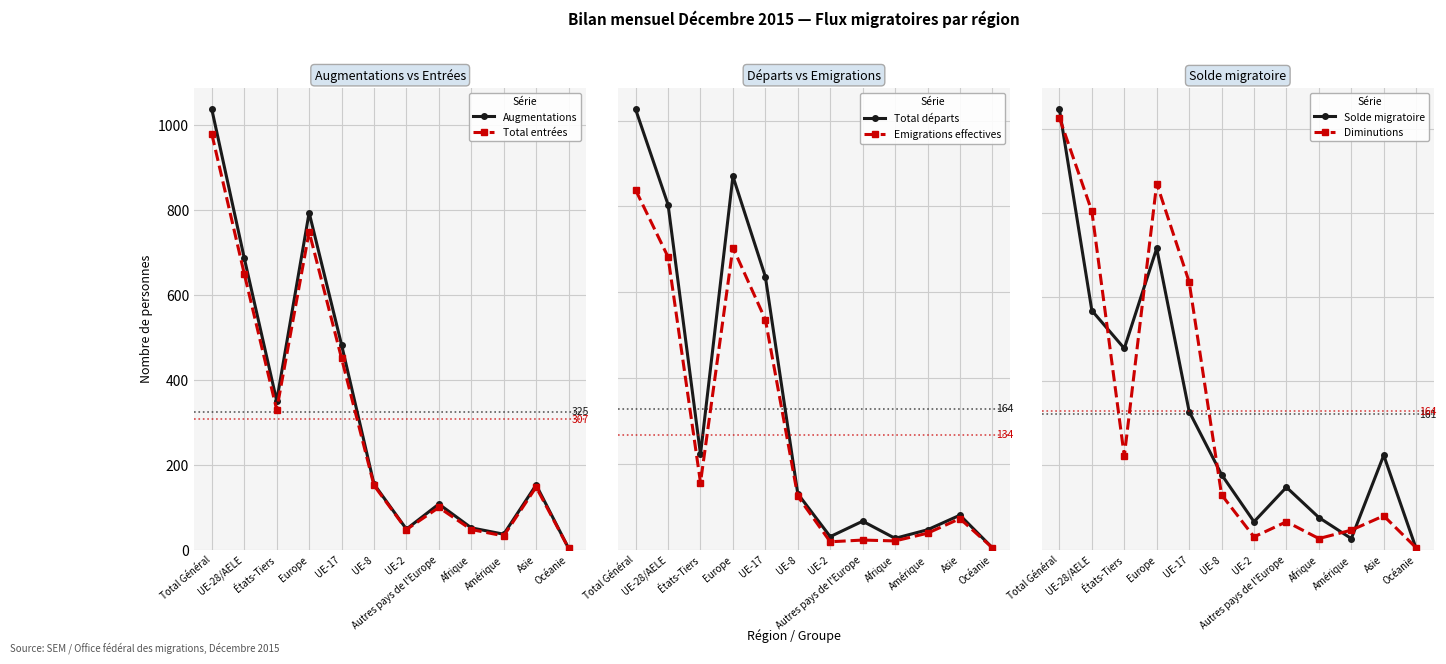

Which series has the widest spread of values?

Augmentations